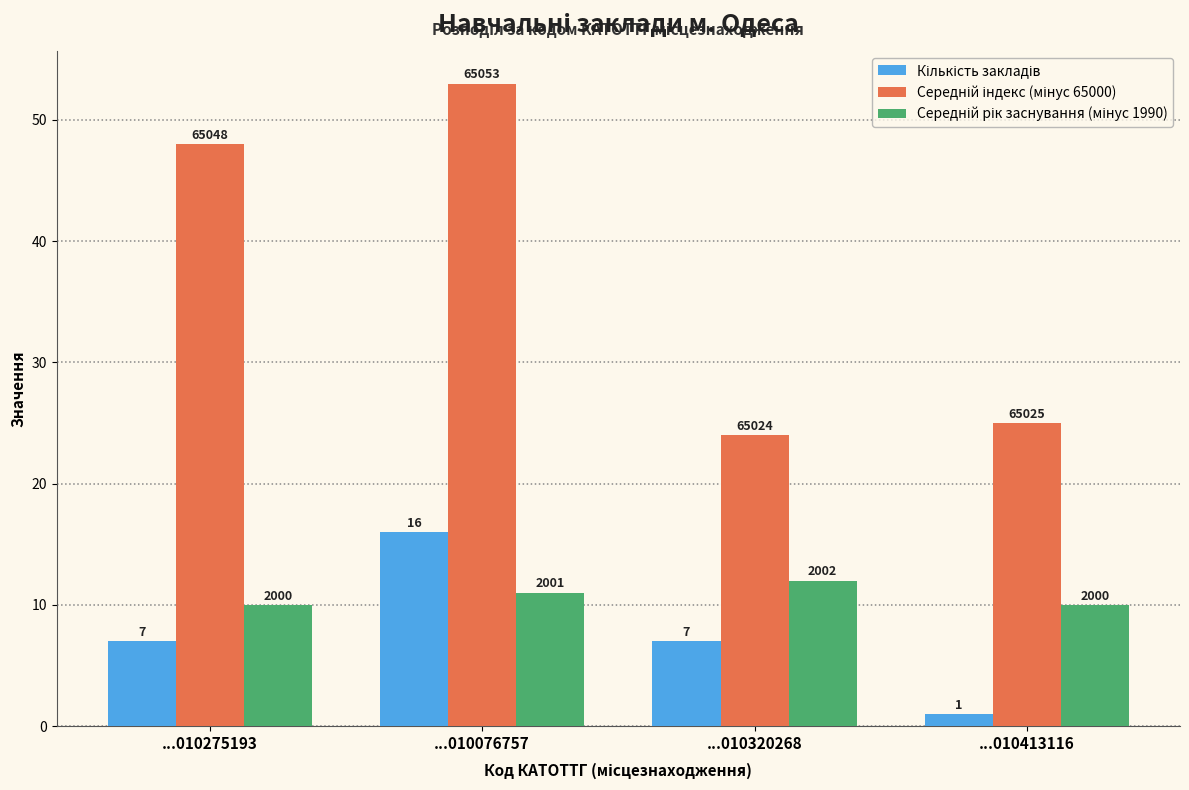

What is the value of the Кількість закладів bar at the 4th from the left?

1